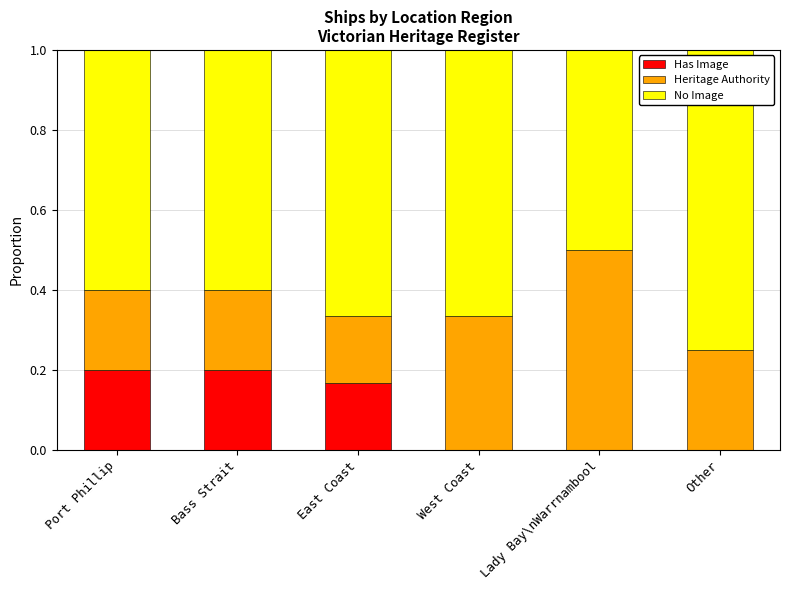

What are all the series names shown in the legend?

Has Image, Heritage Authority, No Image